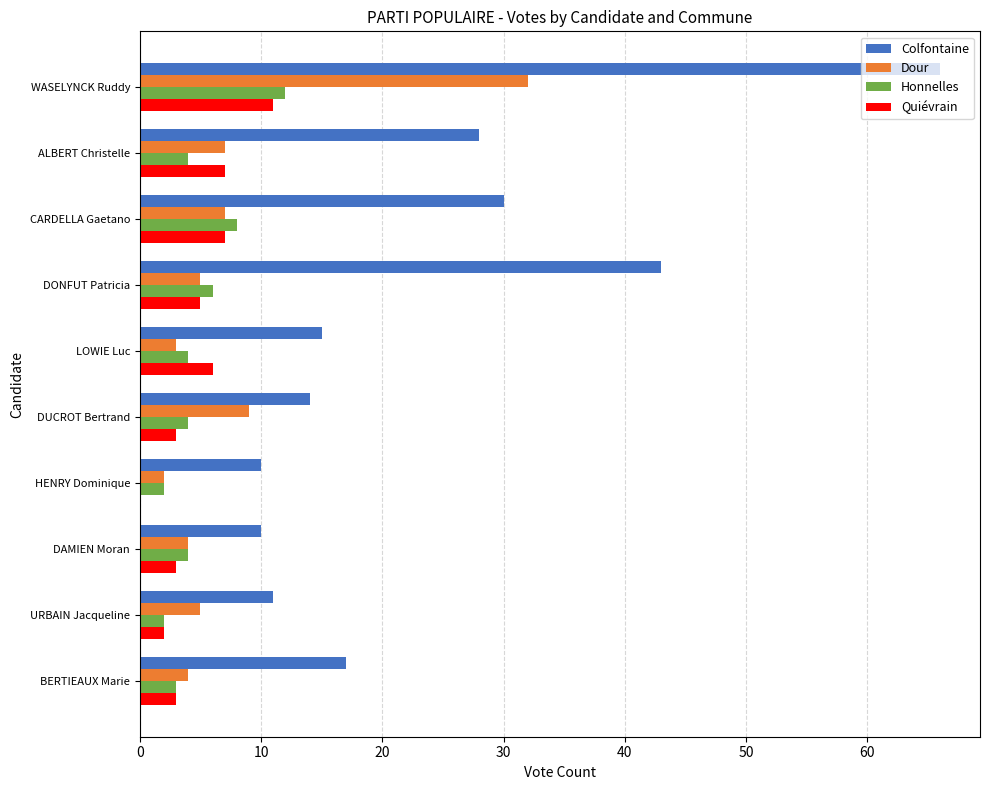

What is the total value across all series at DONFUT Patricia?

59